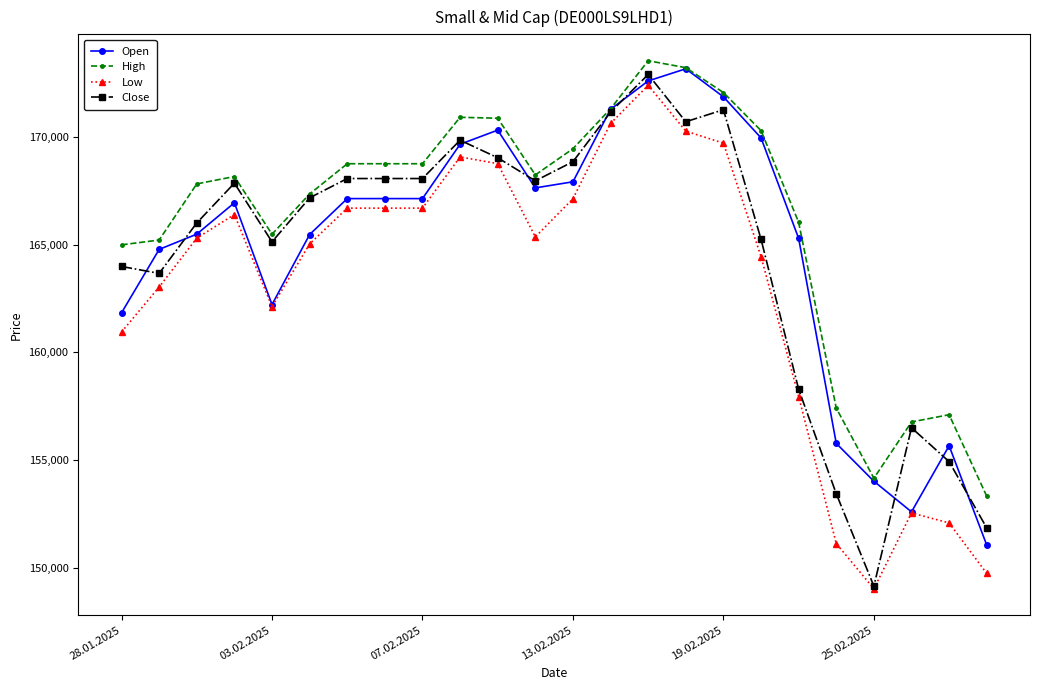

What is the maximum value for Low?

172387